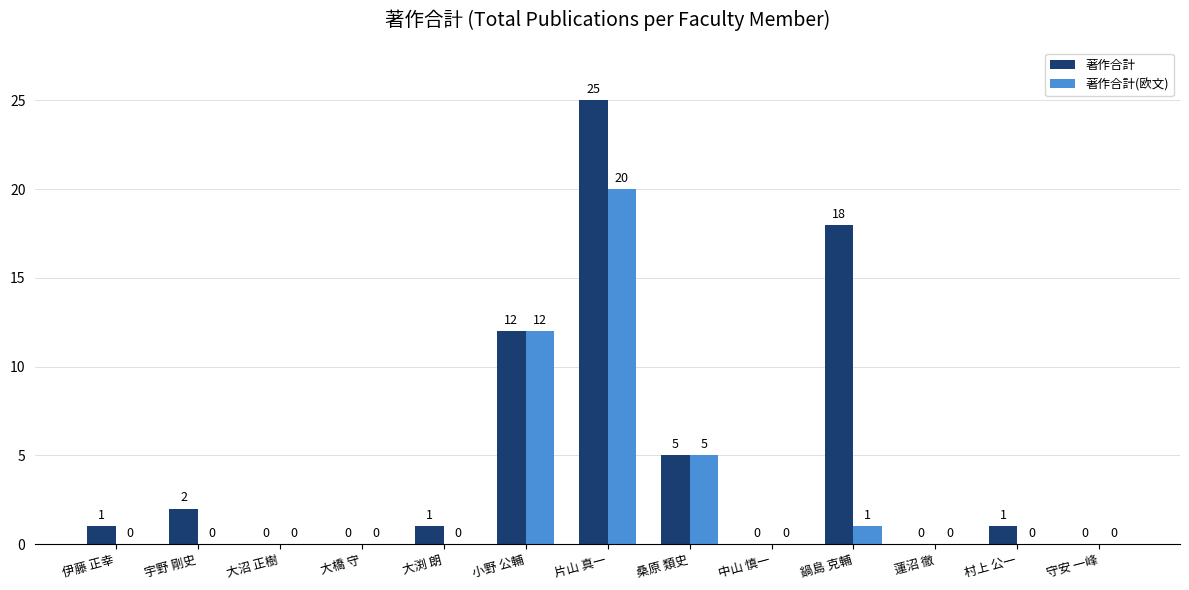

What is the sum of all 著作合計(欧文) values?

38